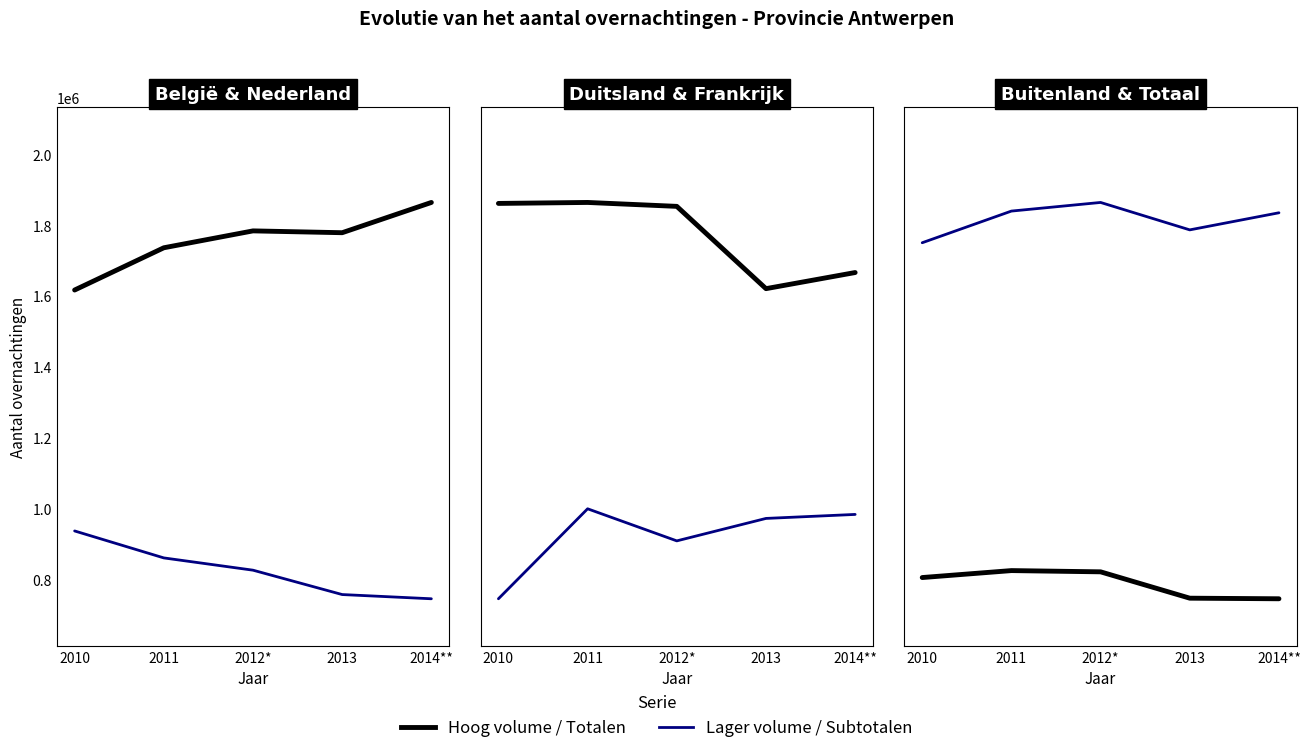

The België series shows 3304764 at 2014**. True or false?

False